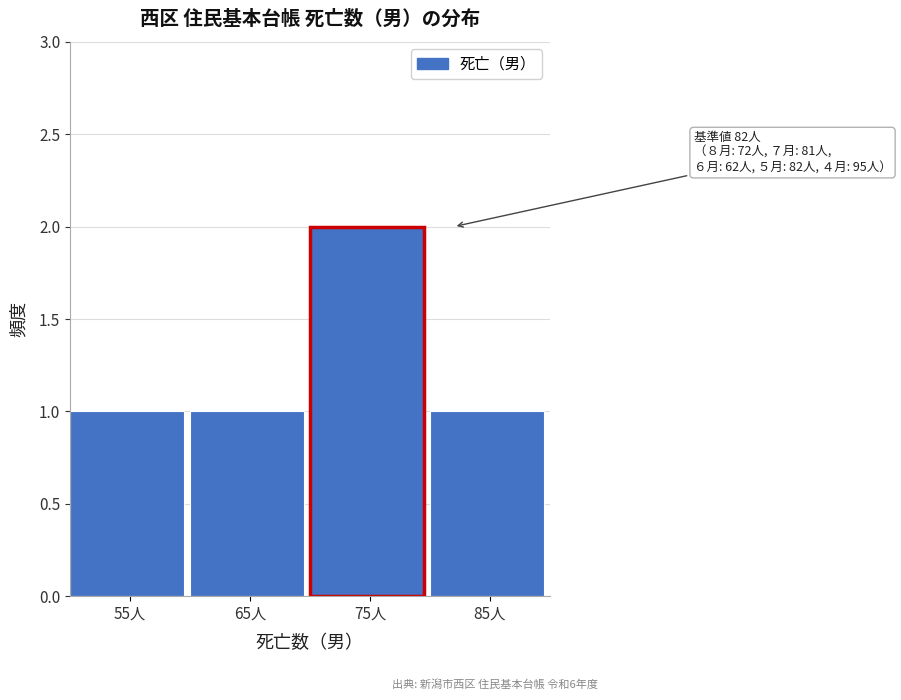

Reading left to right, what are all the values shown in this chart?

1	1	2	1